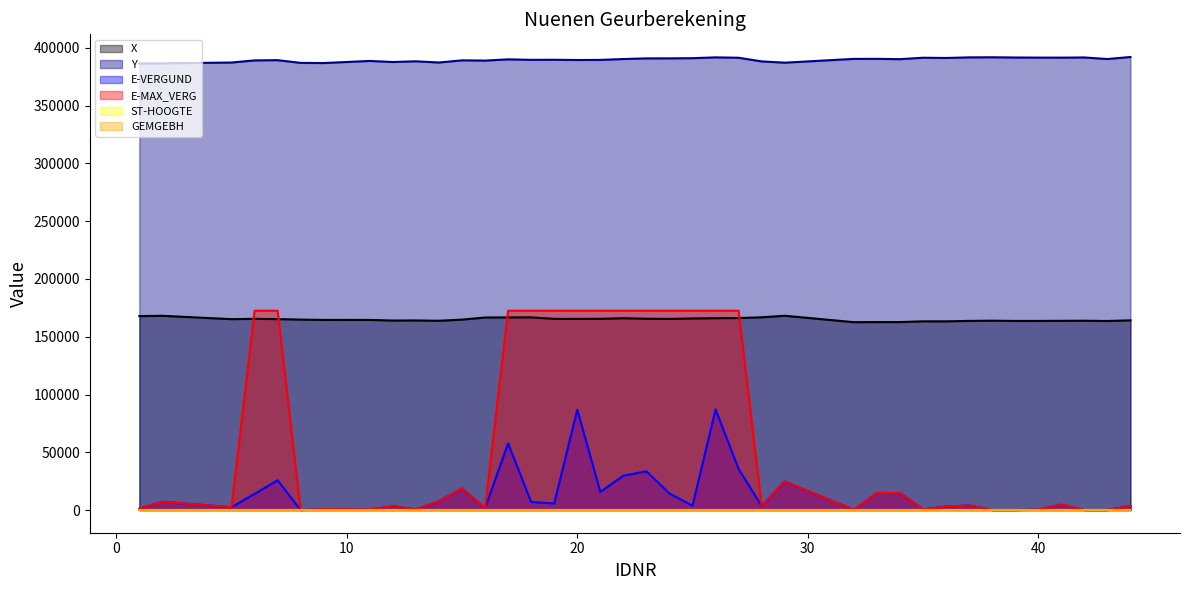

Which series has the widest spread of values?

E-MAX_VERG